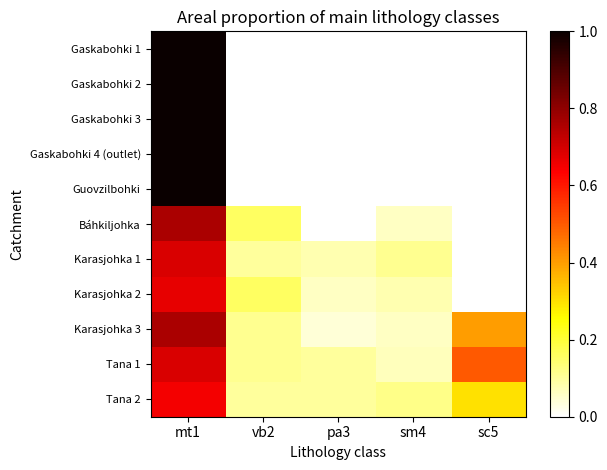

Which label corresponds to the smallest value in the chart?

vb2